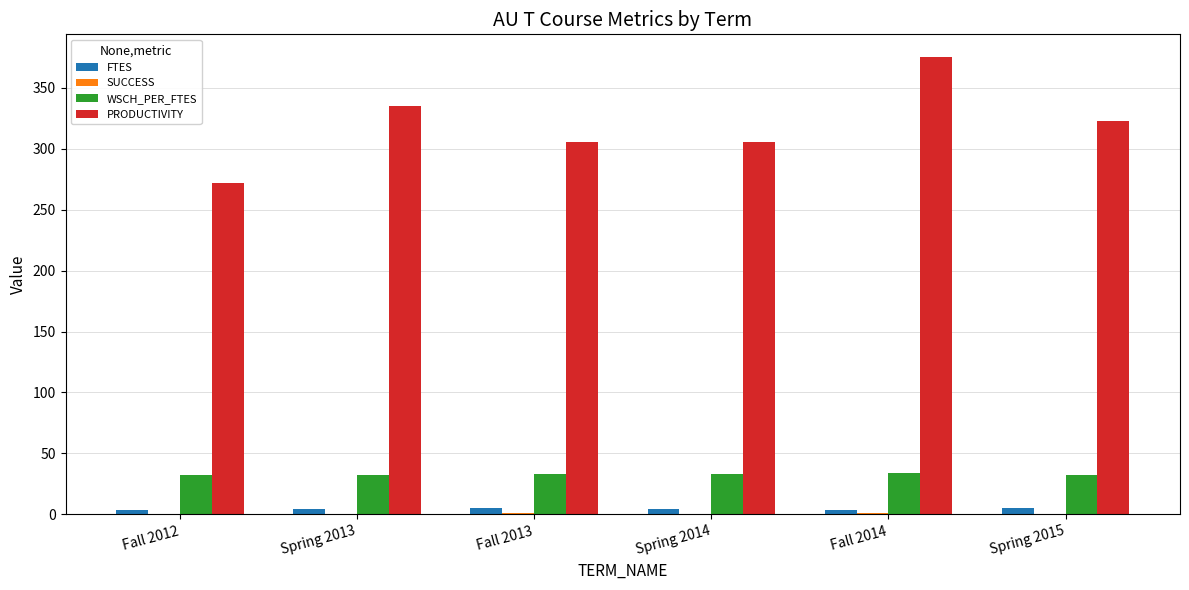

Between Spring 2013 and Fall 2014, which series saw the biggest shift?

PRODUCTIVITY